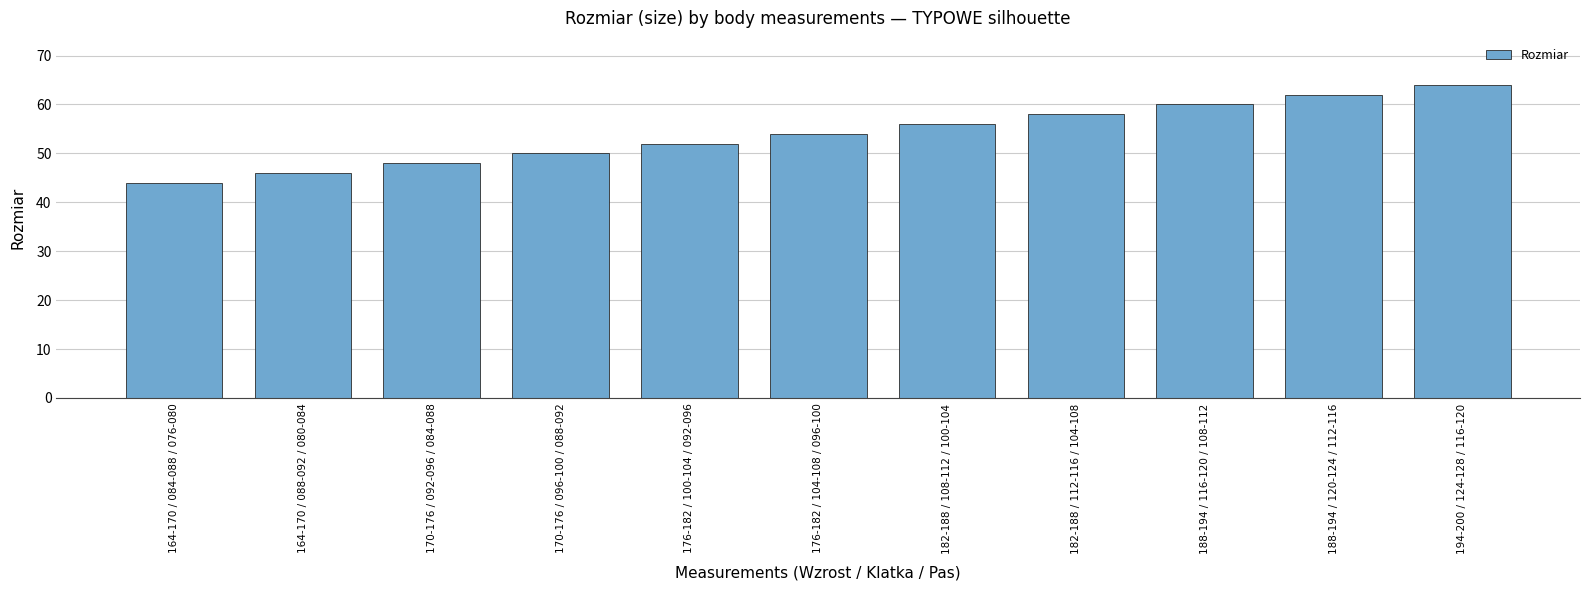

What is the label of the 9th bar from the right?

170-176 / 092-096 / 084-088